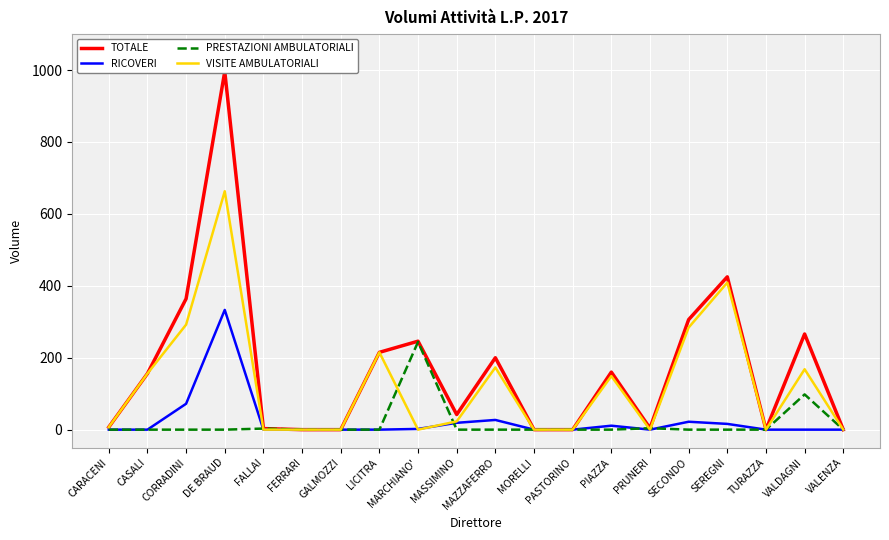

What value does the RICOVERI series have at DE BRAUD?

333